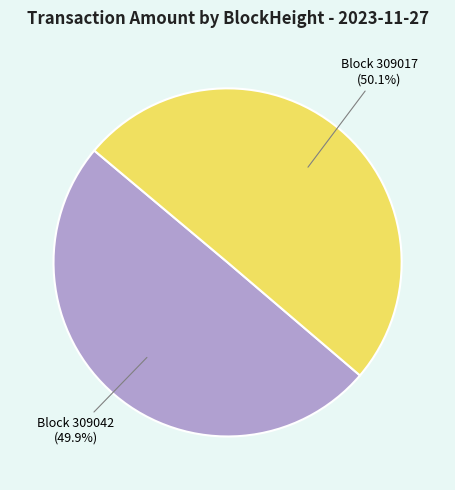

Is there any slice that represents more than half of the pie?

Yes